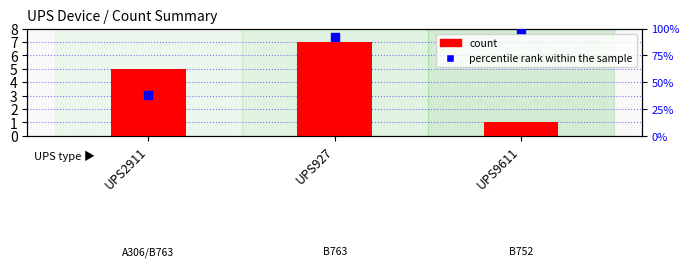

Is the value of count at UPS9611 greater than the value of percentile rank within the sample at UPS9611?

No